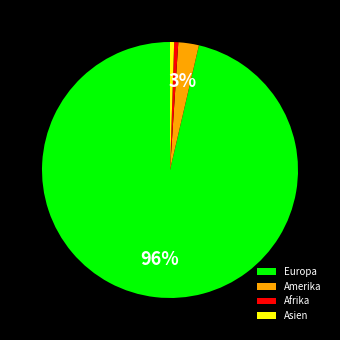

What is the majority slice?

Europa